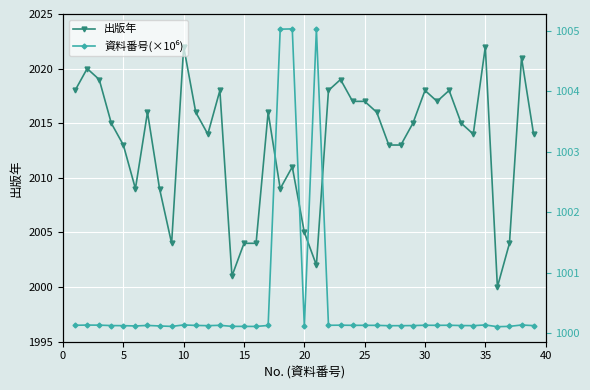

True or false: 出版年 has a value of 2018 at 30.

True